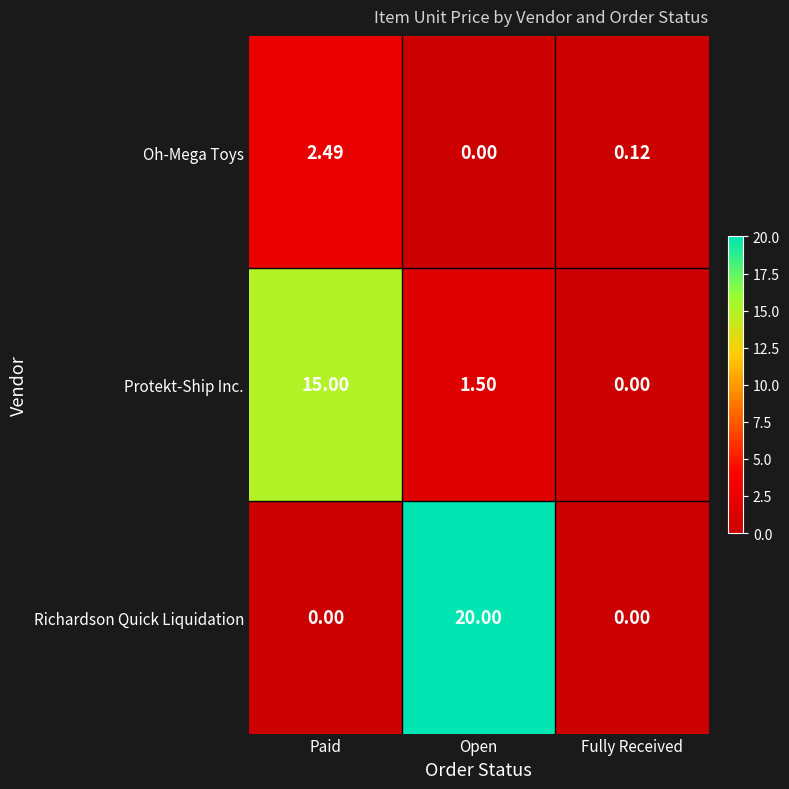

Where does the Protekt-Ship Inc. series first go above 1?

Paid